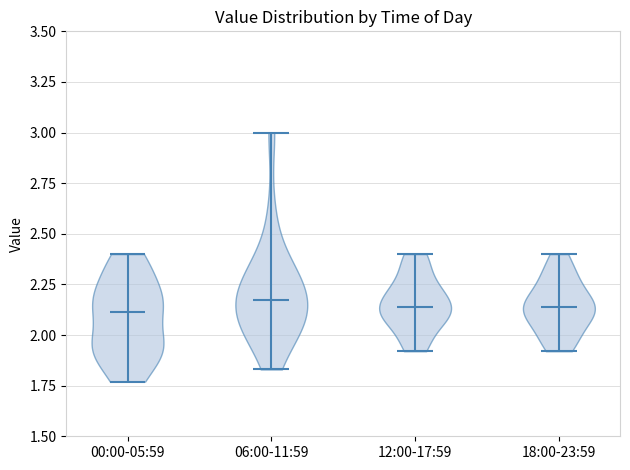

Reading left to right, read every violin against the y-axis: where its median line is, and the lowest and highest points it reaches. The values are not printed on the chart, so give them approximately, as read against the axis.

00:00-05:59: median line 2.10, lowest point 1.75, highest point 2.40
06:00-11:59: median line 2.20, lowest point 1.85, highest point 3.00
12:00-17:59: median line 2.15, lowest point 1.90, highest point 2.40
18:00-23:59: median line 2.15, lowest point 1.90, highest point 2.40